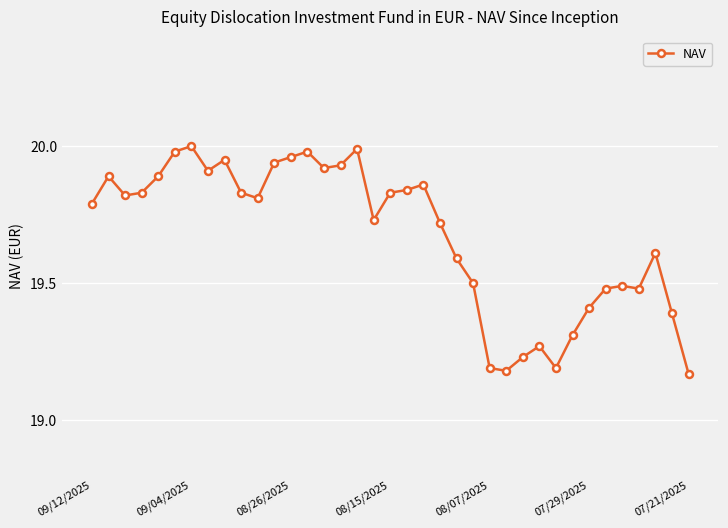

What is the sum of all values?

727.9